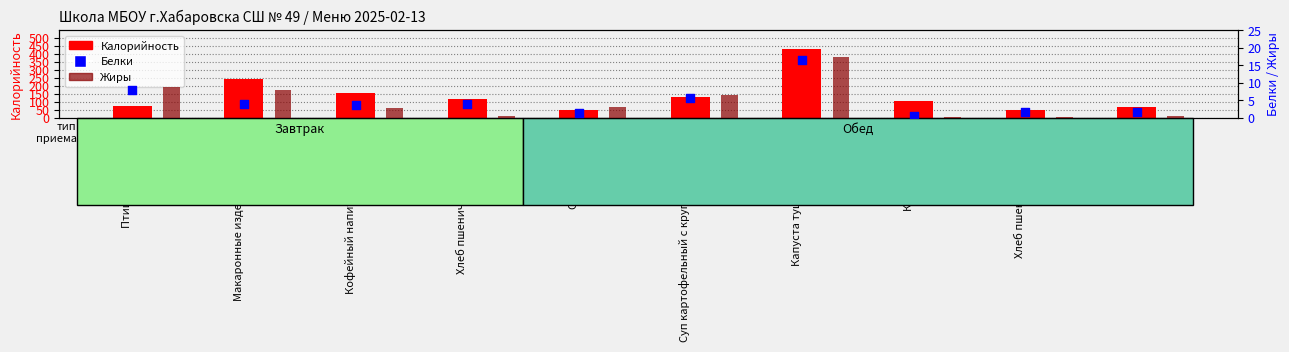

Which series has the largest Y range (max minus min)?

Калорийность